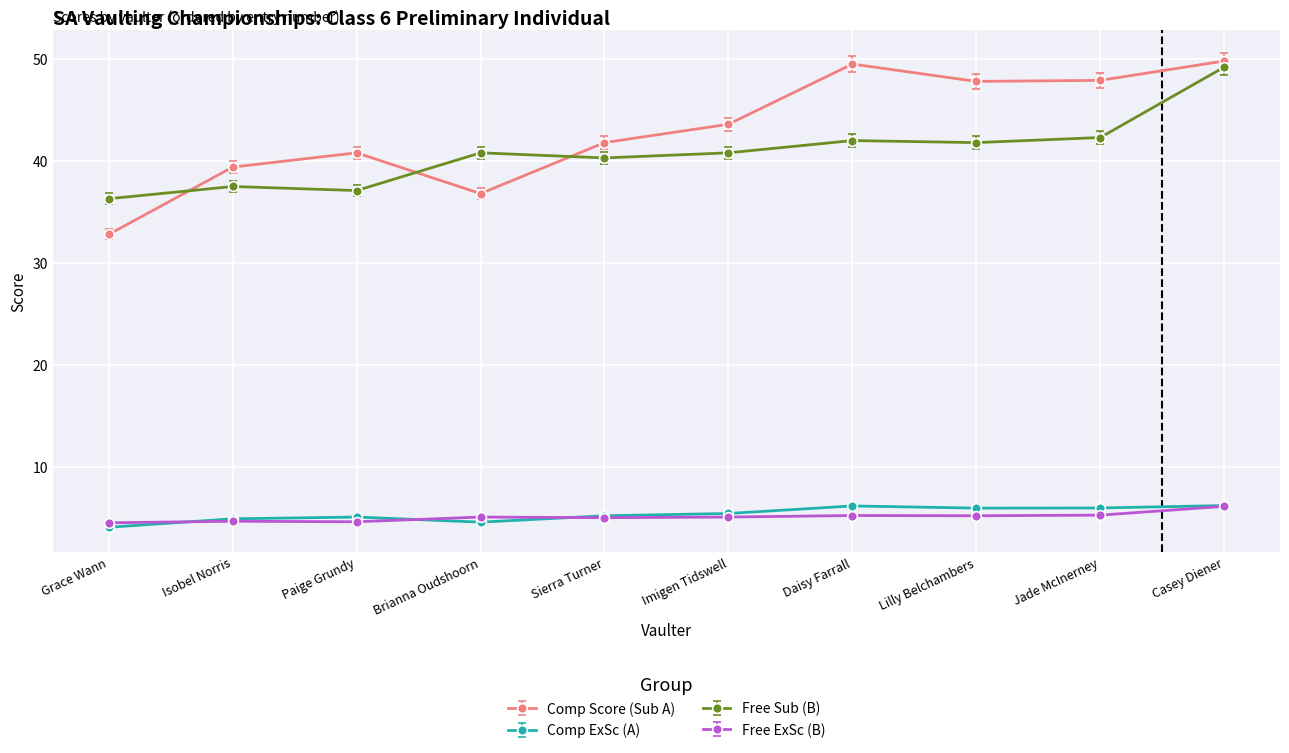

Which series has the widest spread of values?

Comp Score (Sub A)